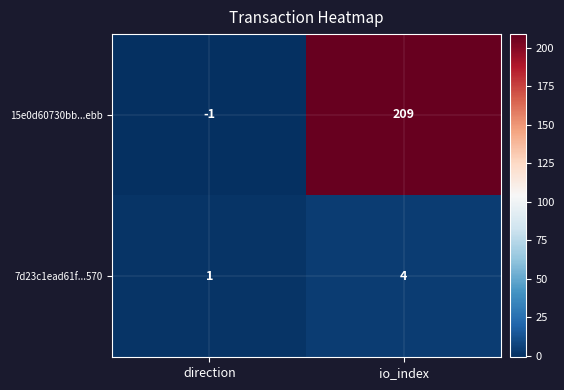

Reading left to right, what are all the values shown in this chart?

15e0d60730bb...ebb: direction=-1	io_index=209
7d23c1ead61f...570: direction=1	io_index=4